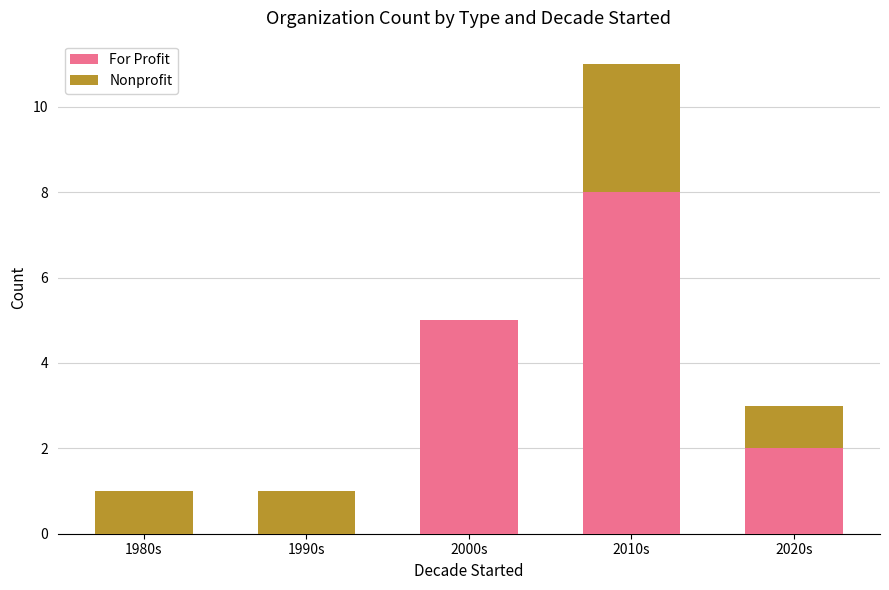

What is the total value across all series at 2010s?

11